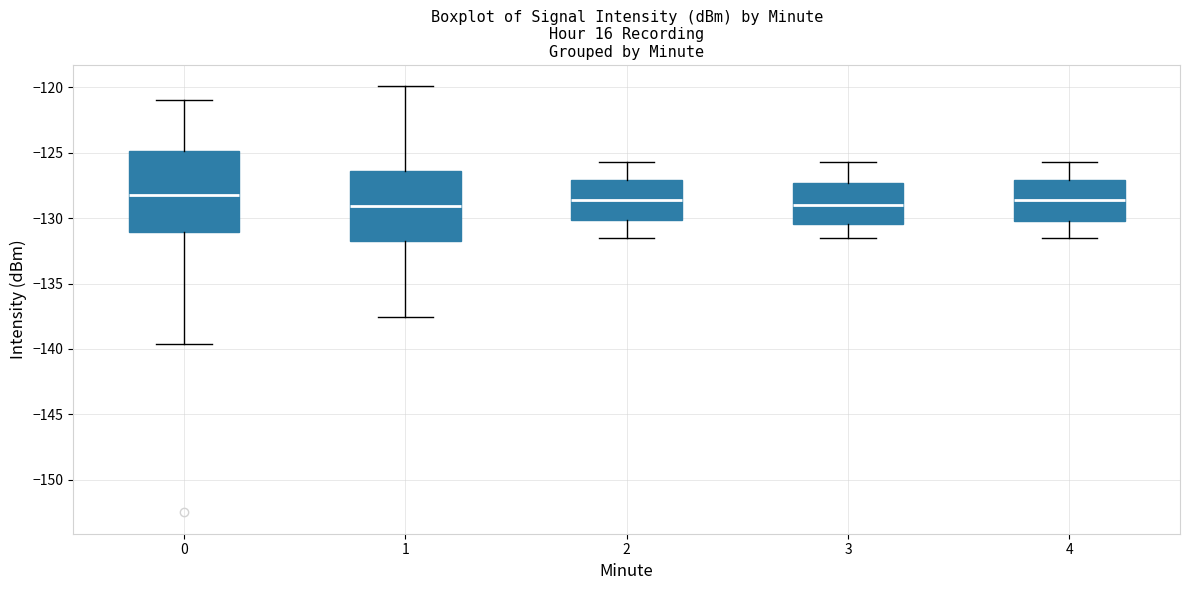

Which box is the tallest, from its lower edge to its upper edge?

0